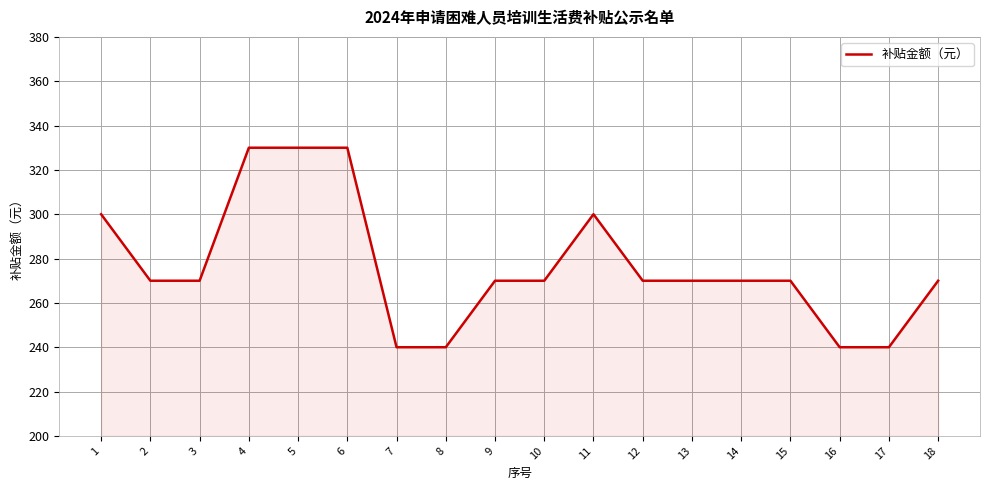

What is the difference between the values at 11 and 2?

30